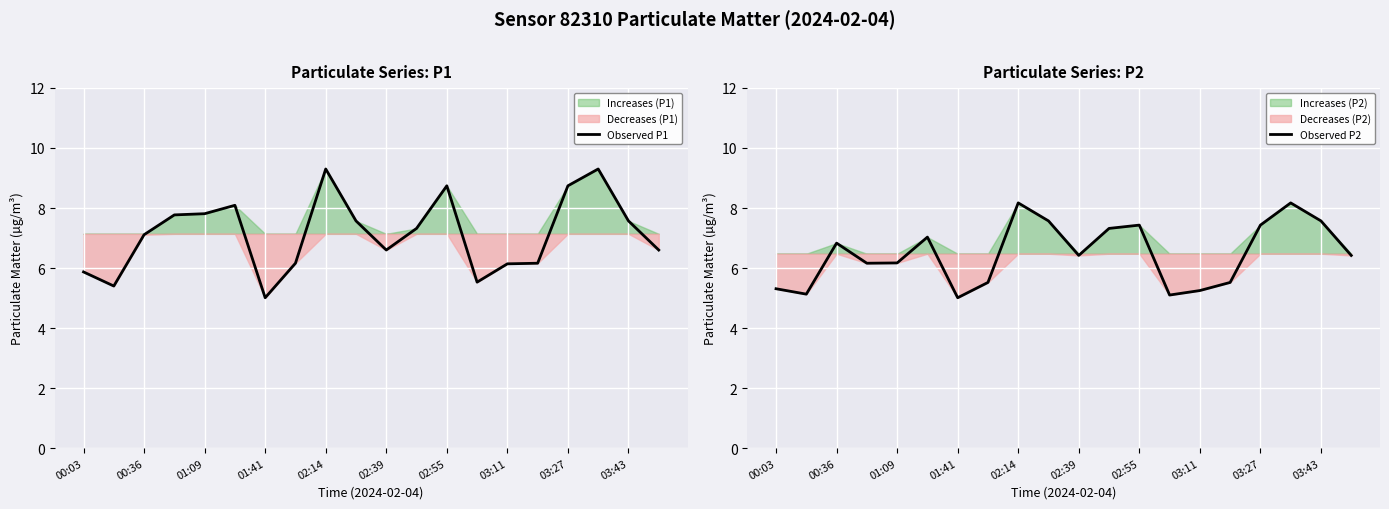

How many lines are shown in the chart?

2